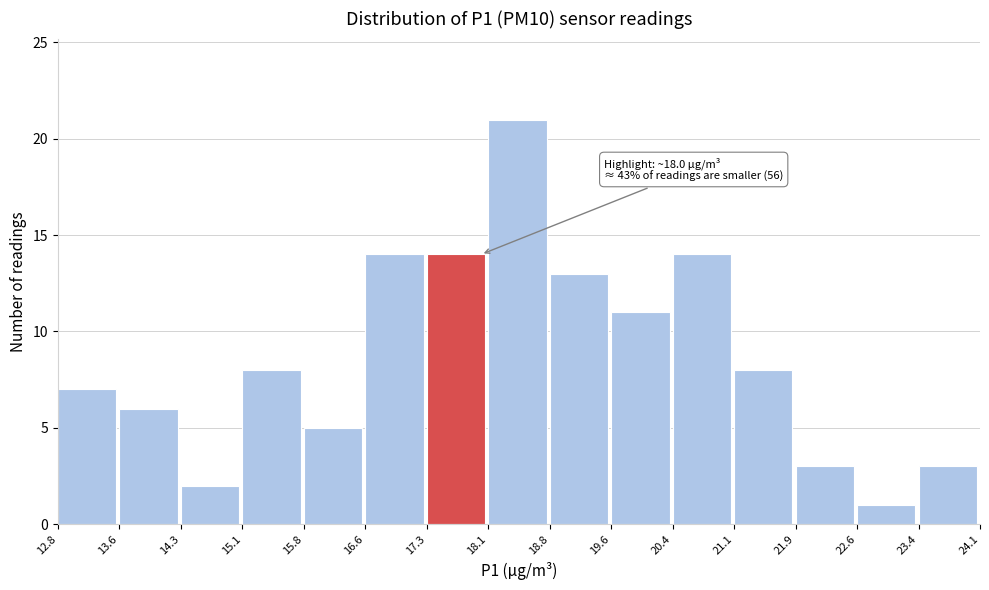

Over which range of the x-axis is the bar tallest?

18.1 to 18.8